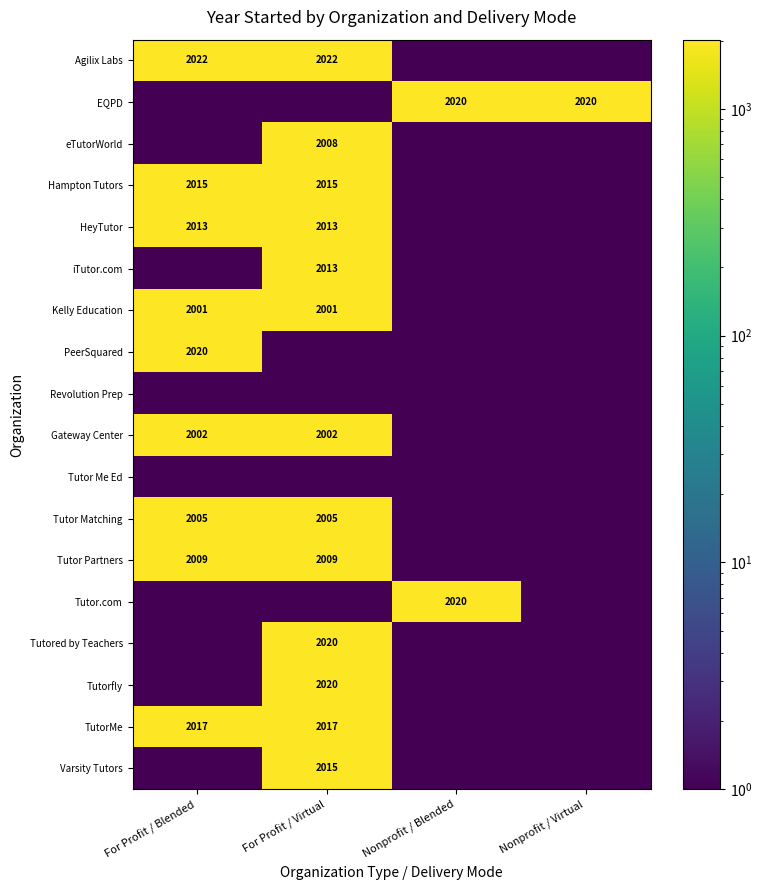

At how many categories does at least one series exceed 397?

4